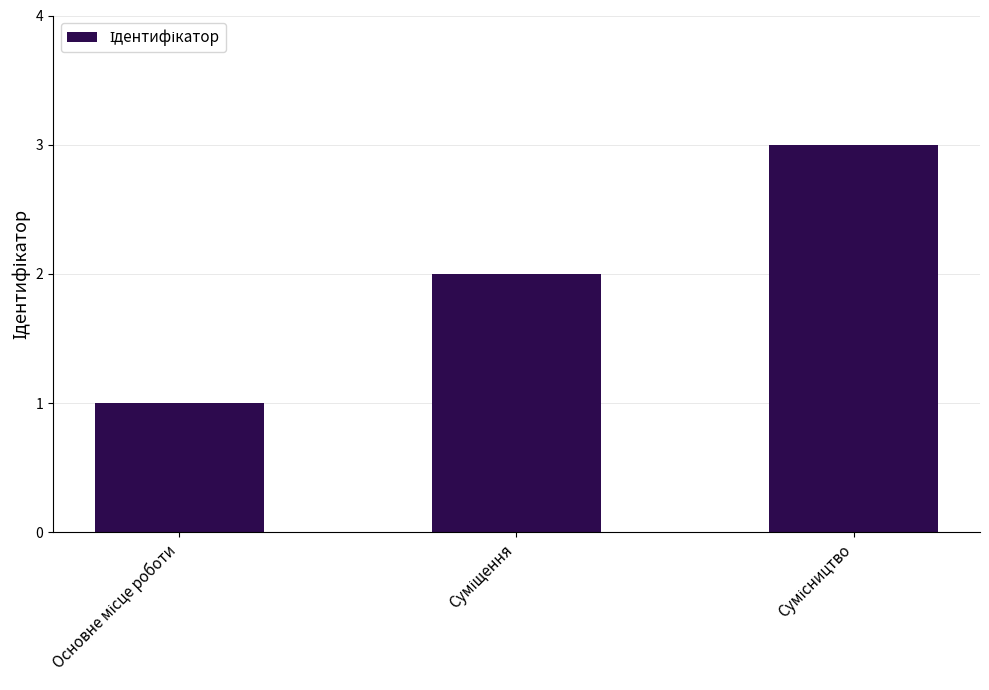

What is the greatest value displayed?

3